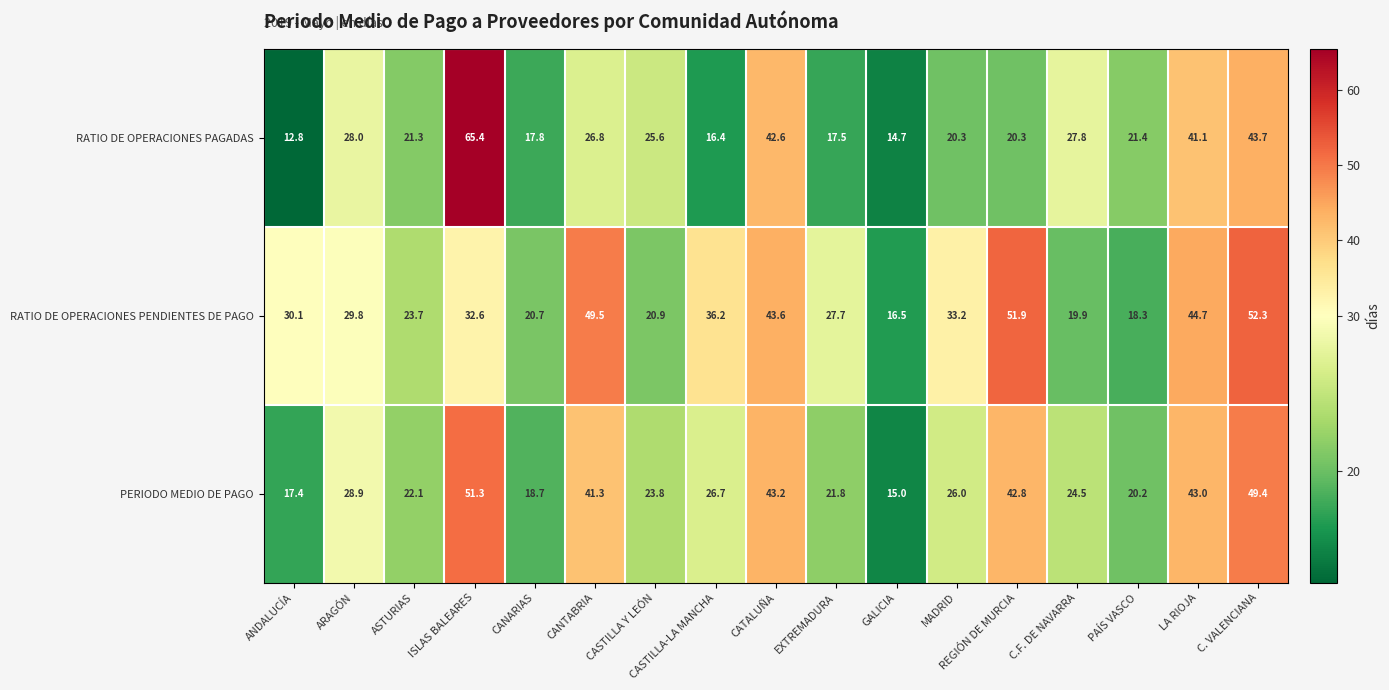

Which category has the lowest value in the PERIODO MEDIO DE PAGO series?

GALICIA